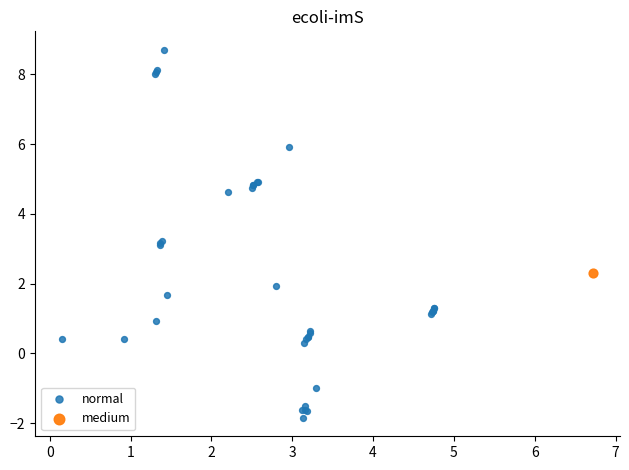

What are all the series names shown in the legend?

normal, medium